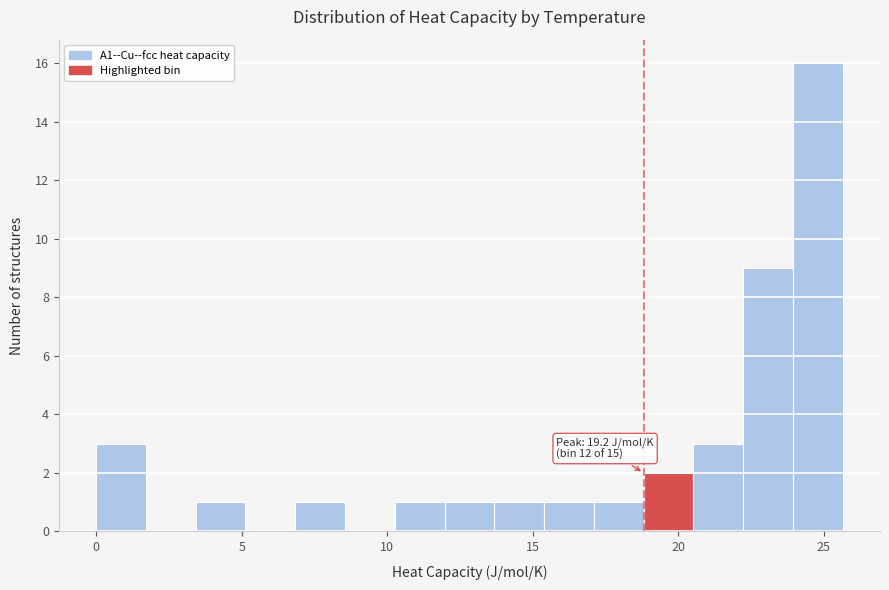

Around what value on the x-axis is the tallest bar? Give the approximate position of its centre, as read against the axis.

25.0